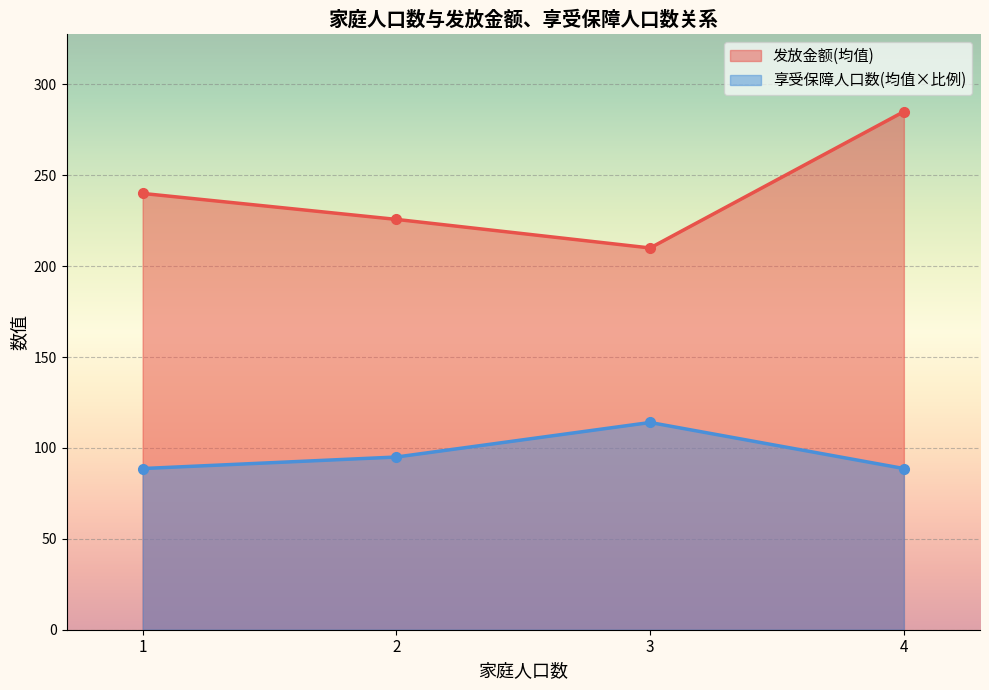

At which category does 发放金额(均值) reach its first local valley?

3